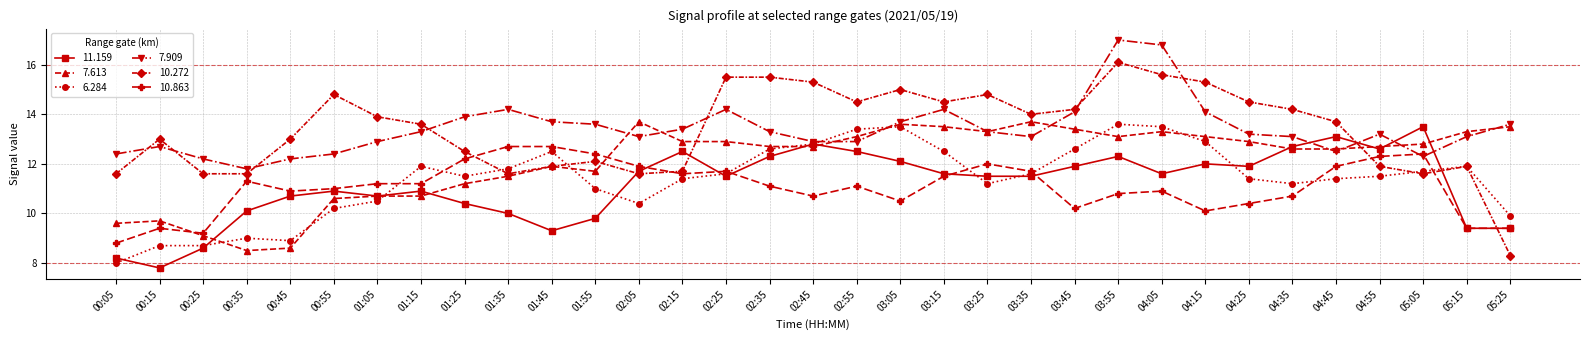

True or false: 11.159 has more than 2 points higher than both neighbors.

True